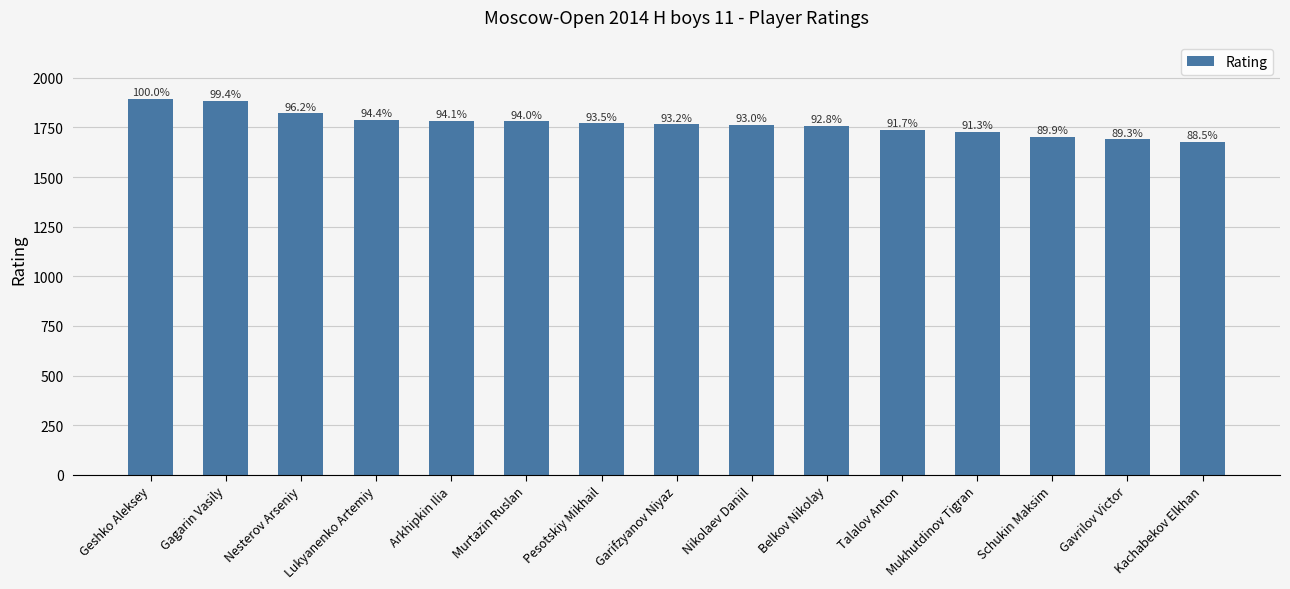

Are the bars horizontal?

No